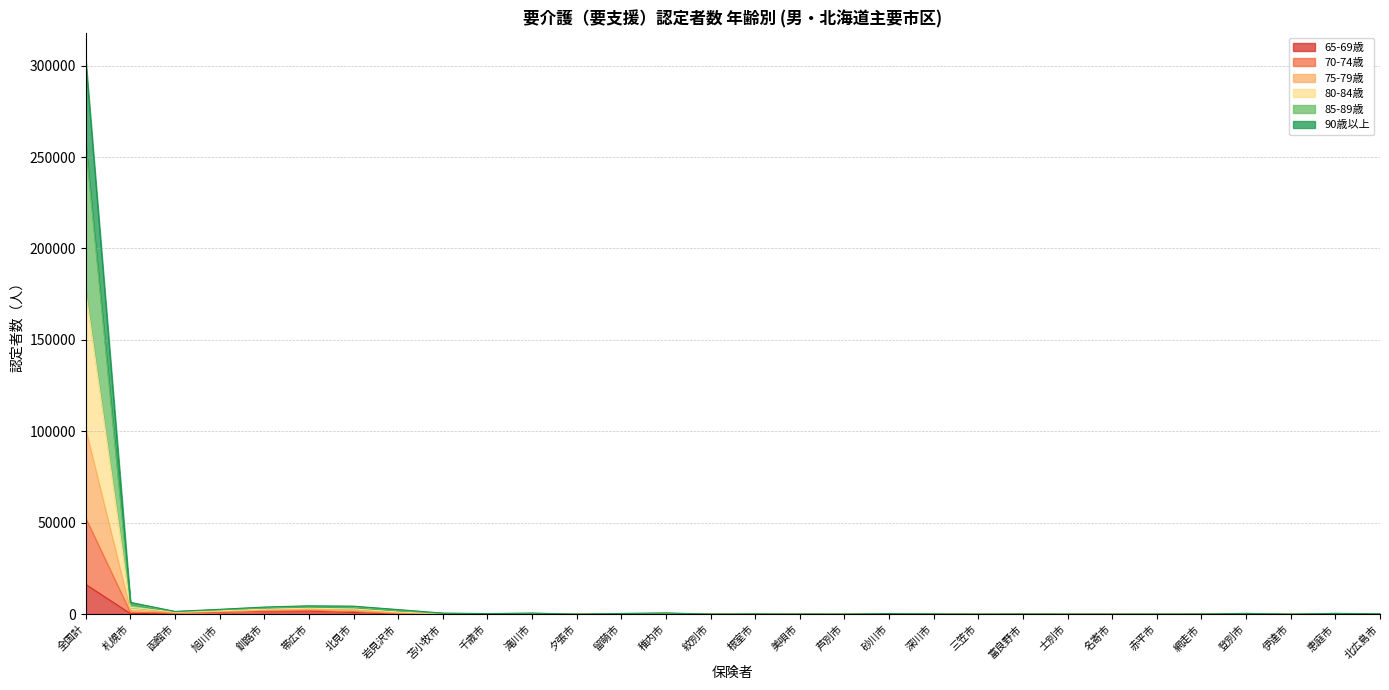

At which category is the sum across all series the highest?

全国計